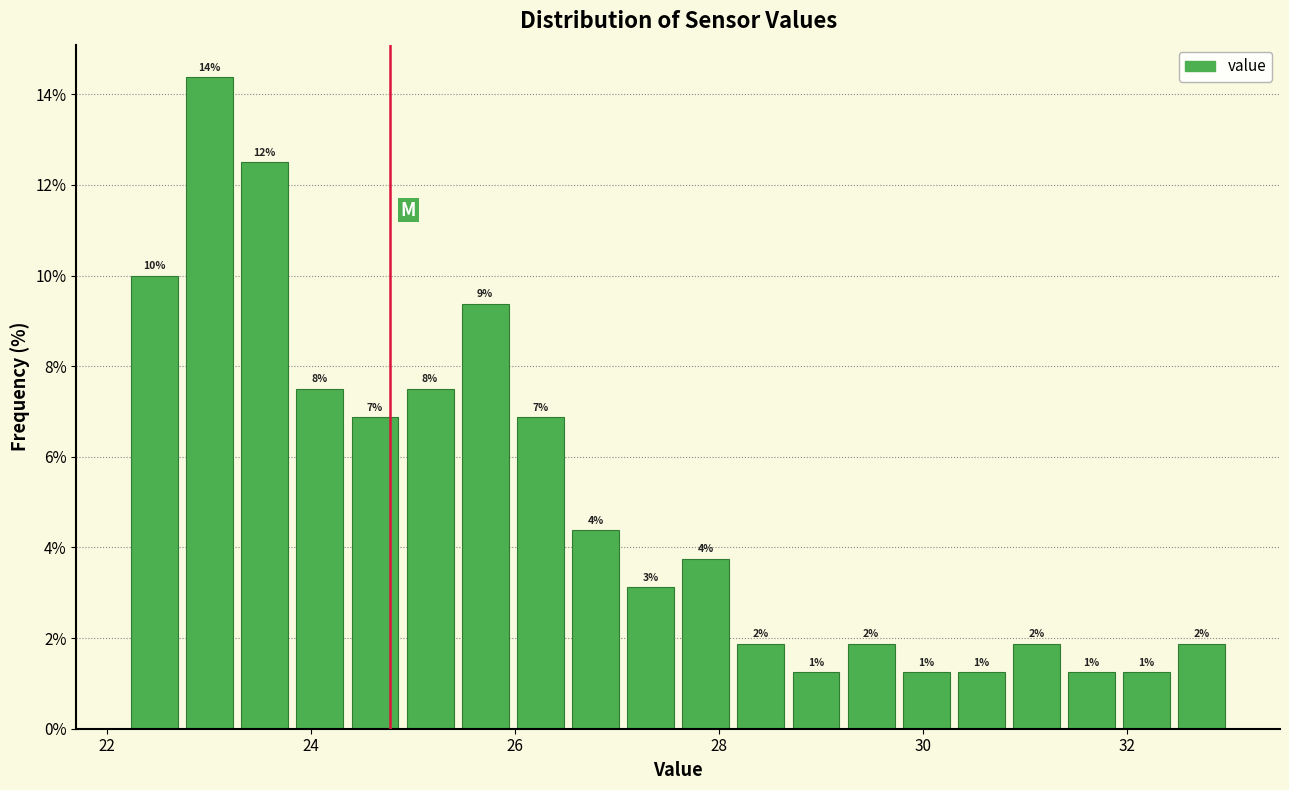

Around what value on the x-axis is the tallest bar? Give the approximate position of its centre, as read against the axis.

23.0